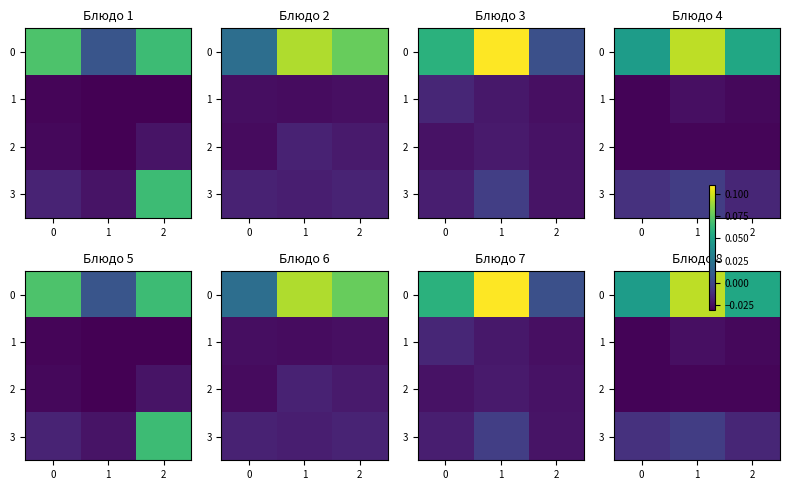

Rank the series at 0 from highest to lowest value.

0, 3, 1, 2